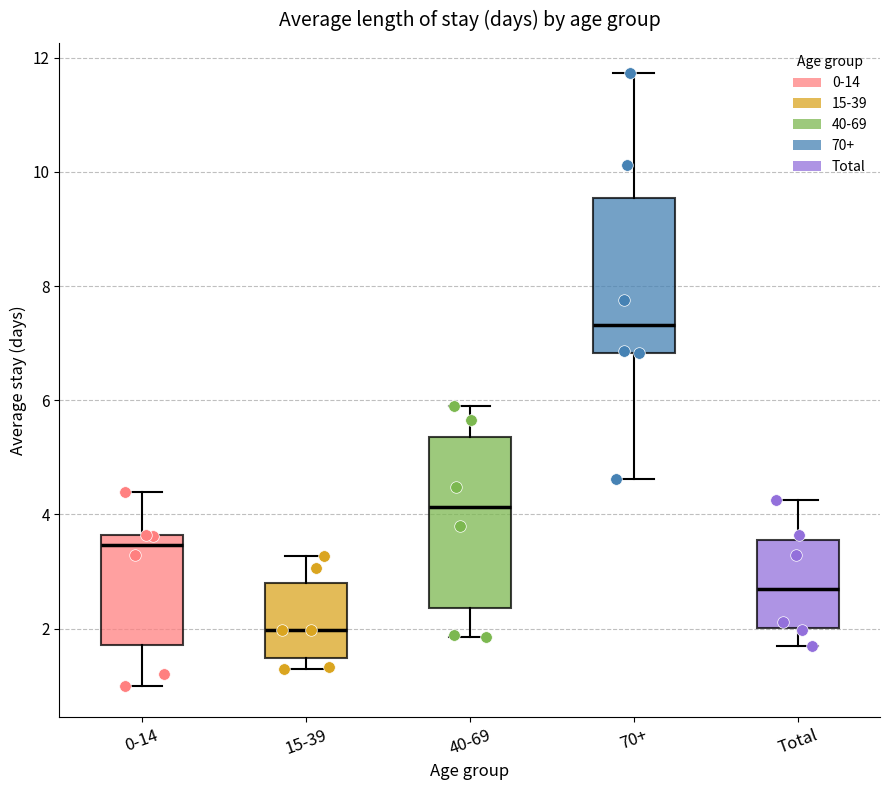

Which box has the lowest median line?

15-39